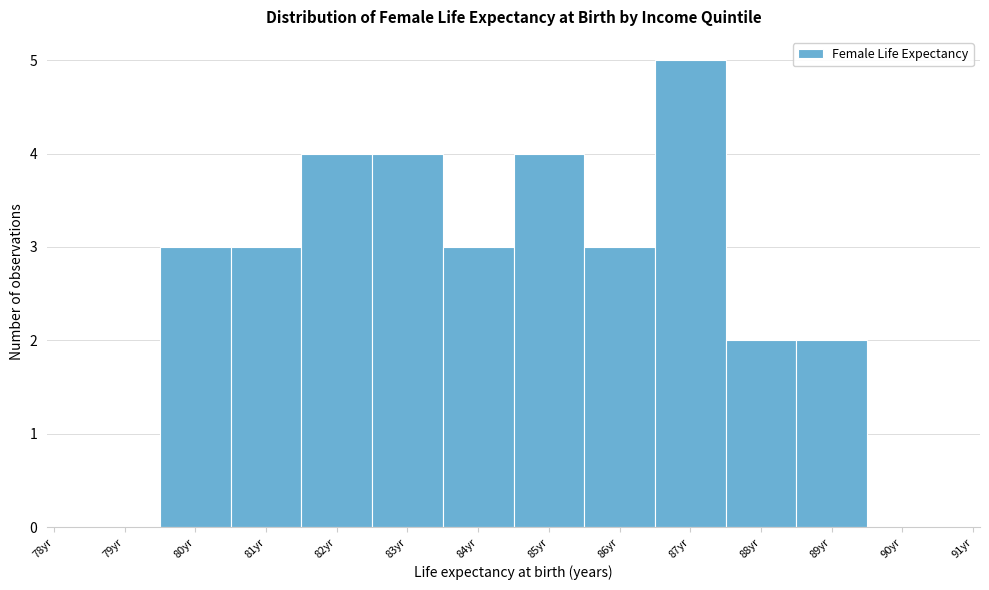

Over which range of the x-axis is the bar tallest?

86.5 to 87.5